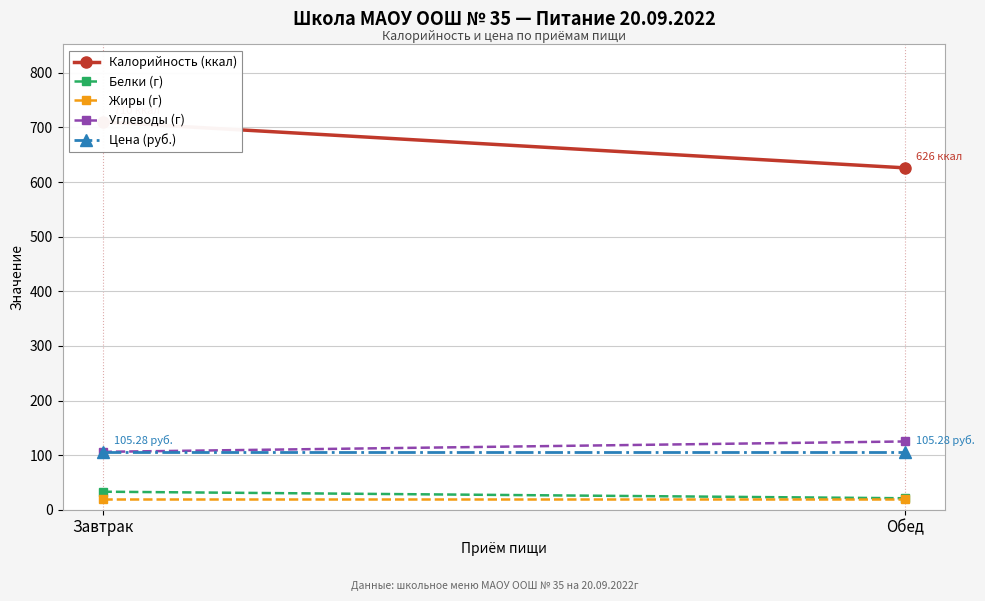

What value does the Жиры (г) series have at Обед?

20.0